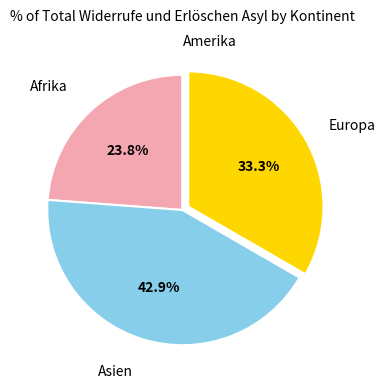

Does any single category account for the majority?

No